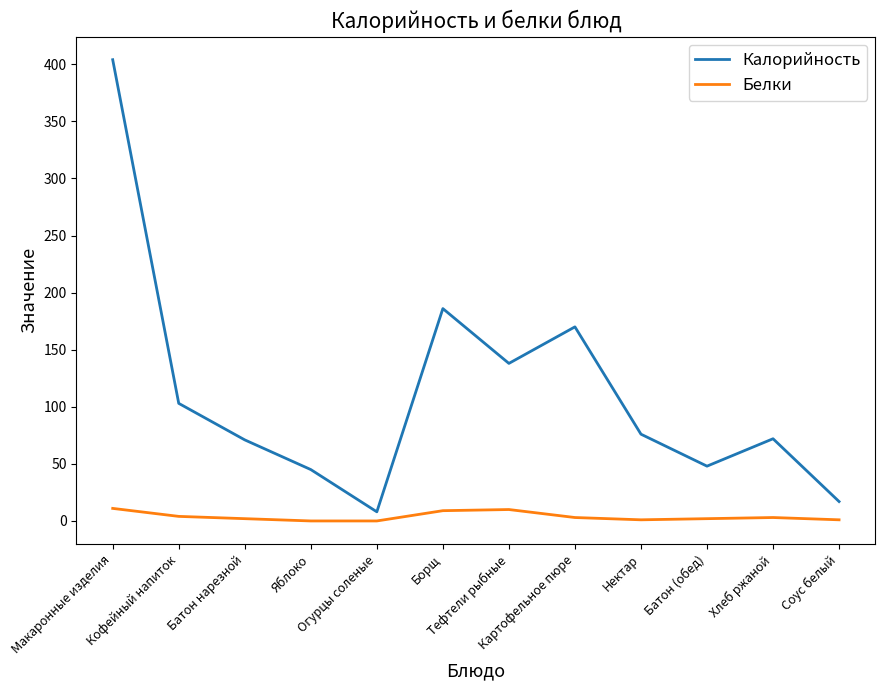

In Калорийность, how many points are lower than both neighbors (excluding endpoints)?

3